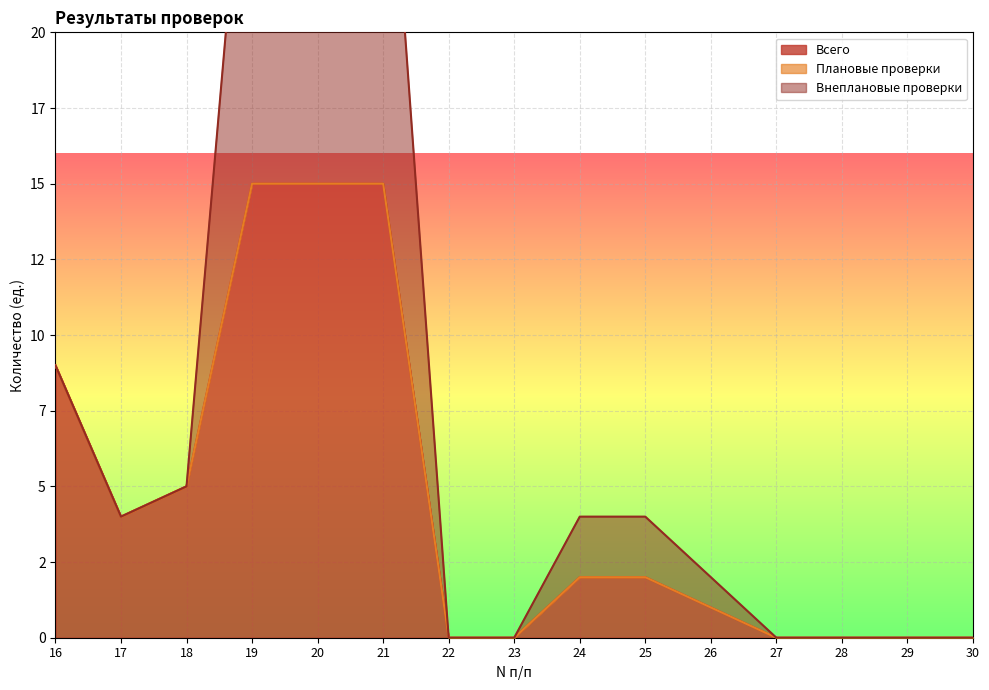

The value of Внеплановые проверки at 30 is -10. True or false?

False